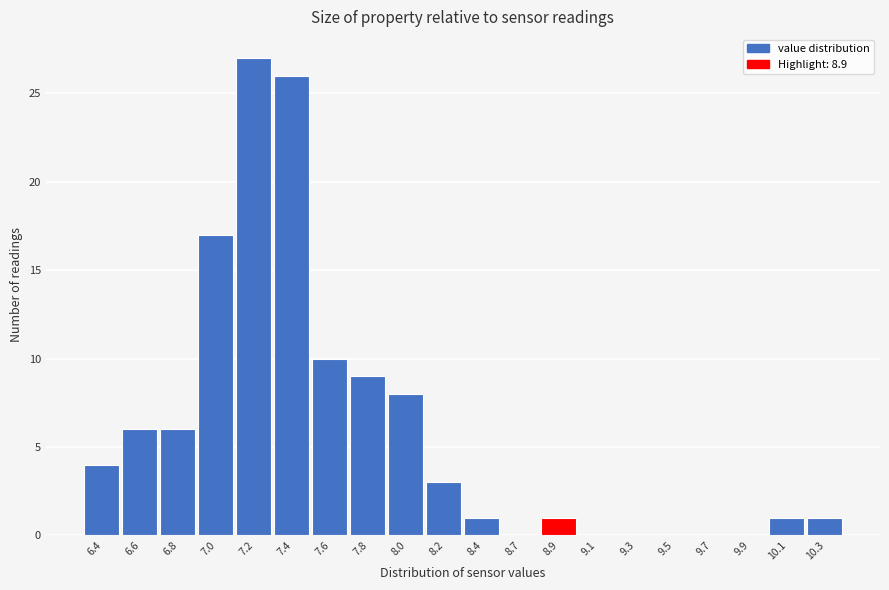

Reading left to right, what are all the values shown in this chart?

6.4=4	6.6=6	6.8=6	7.0=17	7.2=27	7.4=26	7.6=10	7.8=9	8.0=8	8.2=3	8.4=1	8.7=0	8.9=1	9.1=0	9.3=0	9.5=0	9.7=0	9.9=0	10.1=1	10.3=1